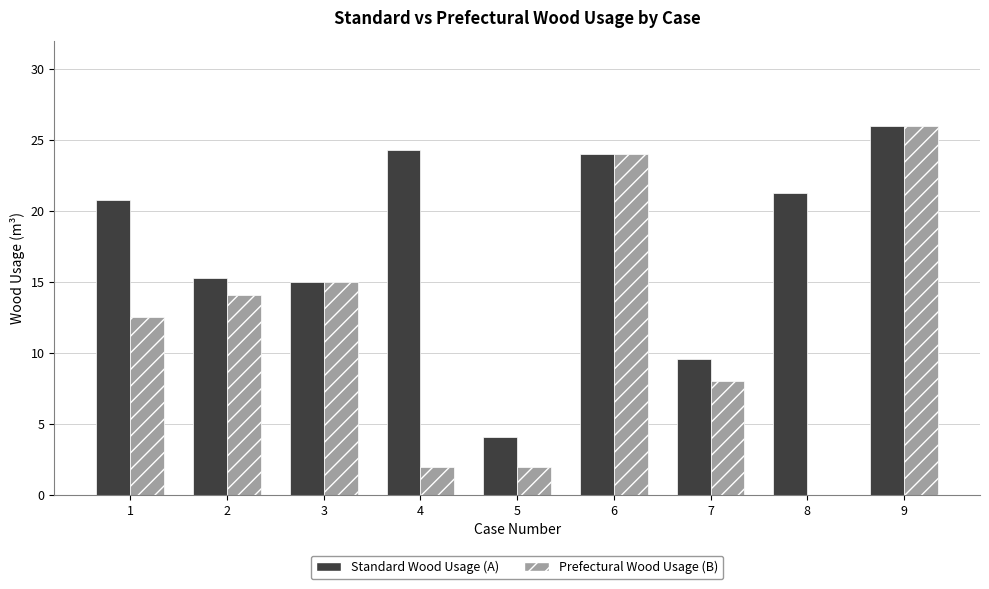

Between 5 and 7, which series saw the biggest shift?

Prefectural Wood Usage (B)